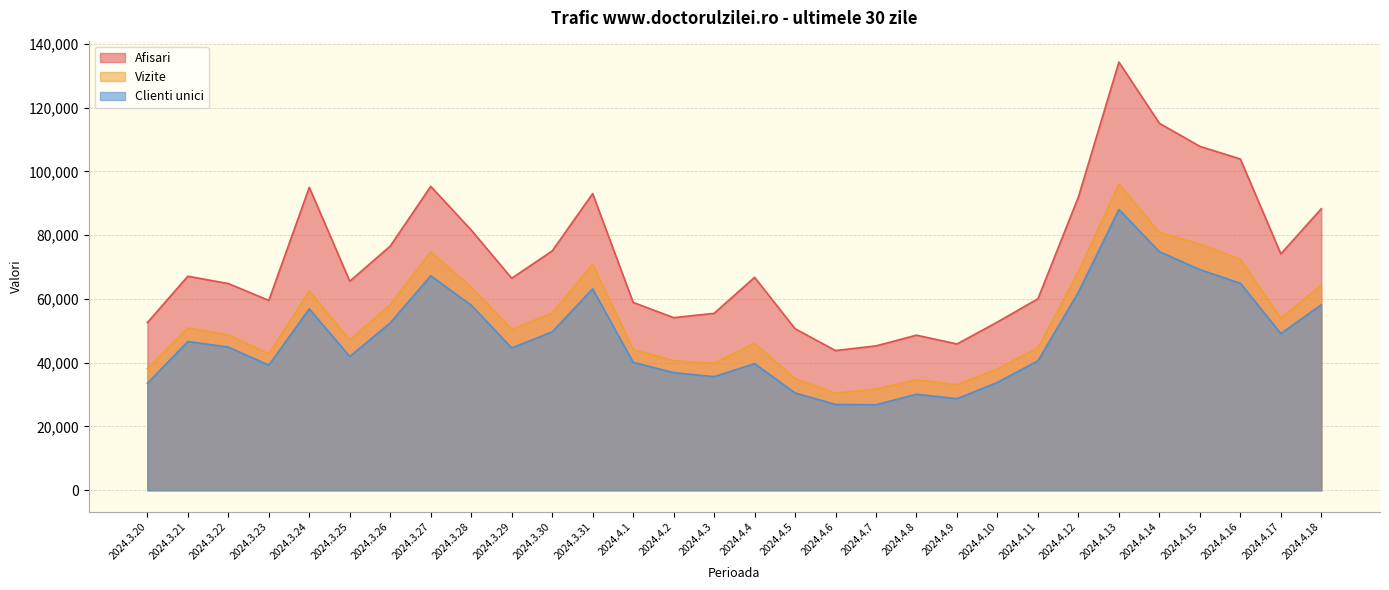

What is the average value of the Afisari series?

73006